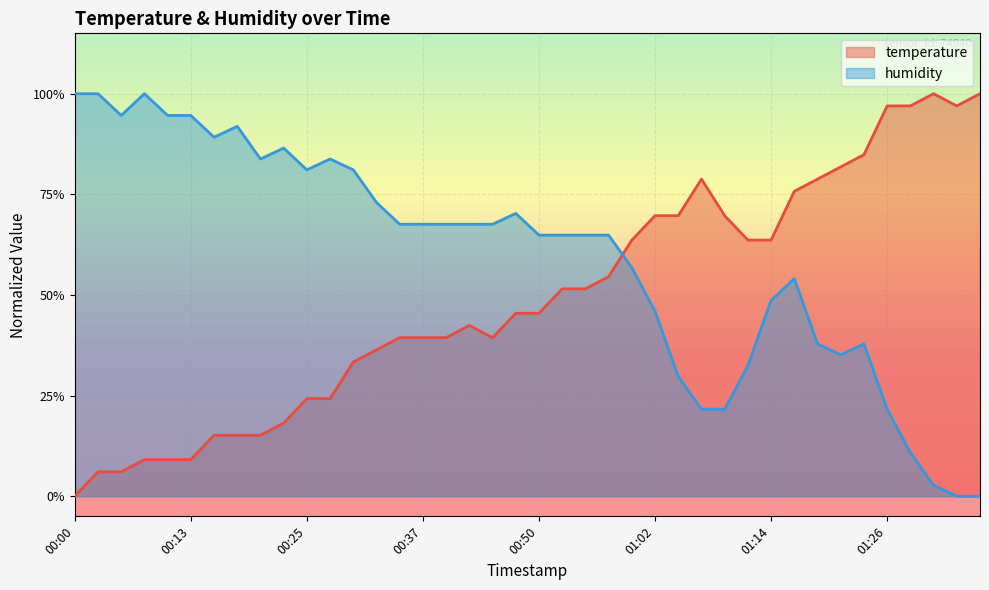

True or false: humidity has a value of 0.6 at 00:59.

True